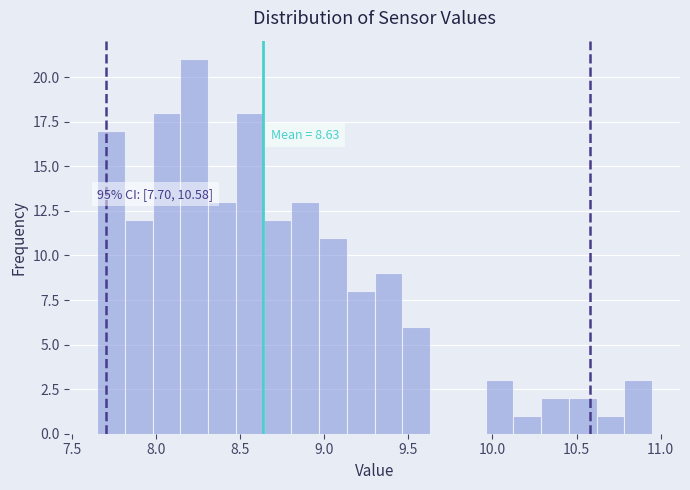

Read against the x-axis, roughly where is the centre of the tallest bar?

8.25